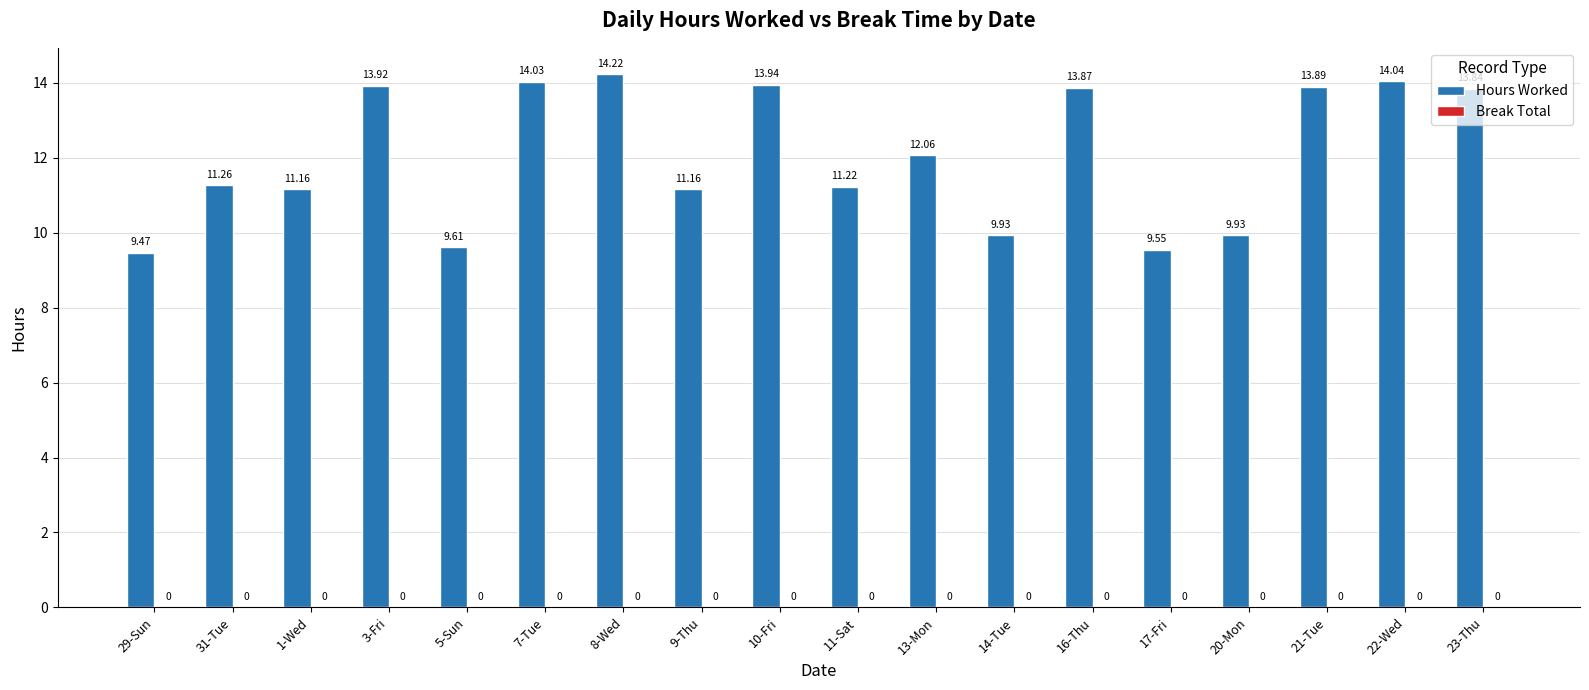

What is the ratio of the value at 13-Mon to the value at 14-Tue?

1.2